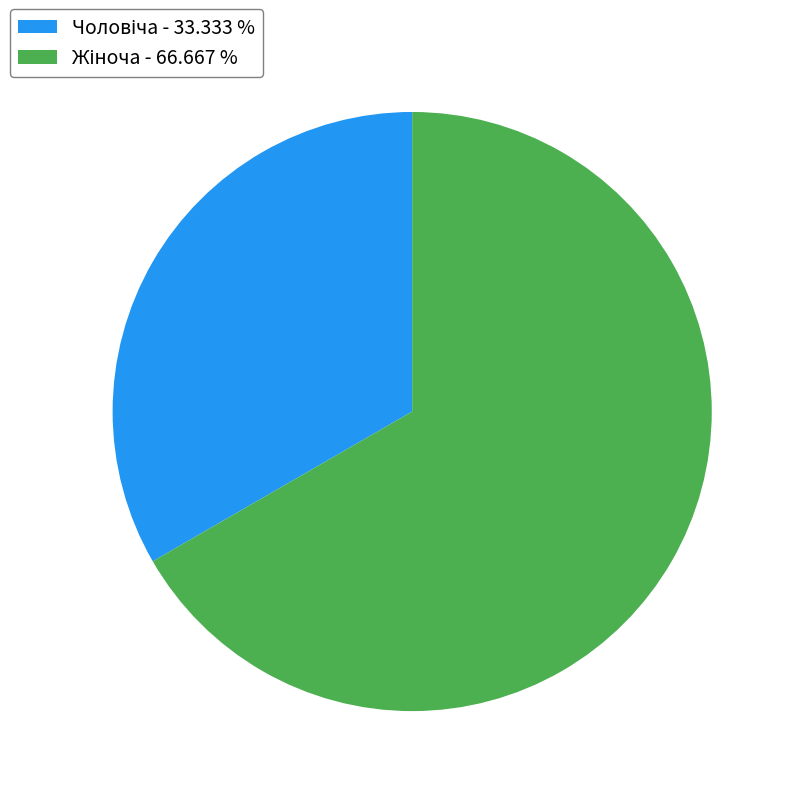

Is there any slice that represents more than half of the pie?

Yes